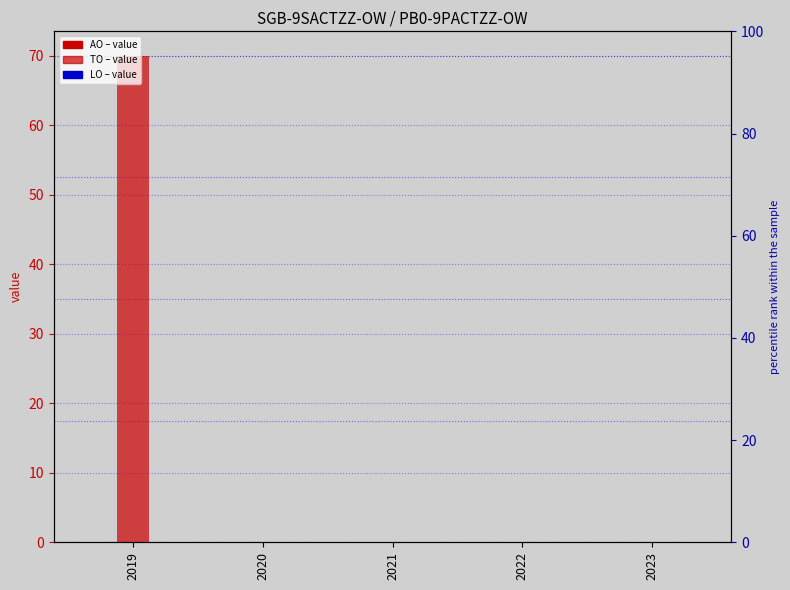

Count the number of categories in the chart.

5